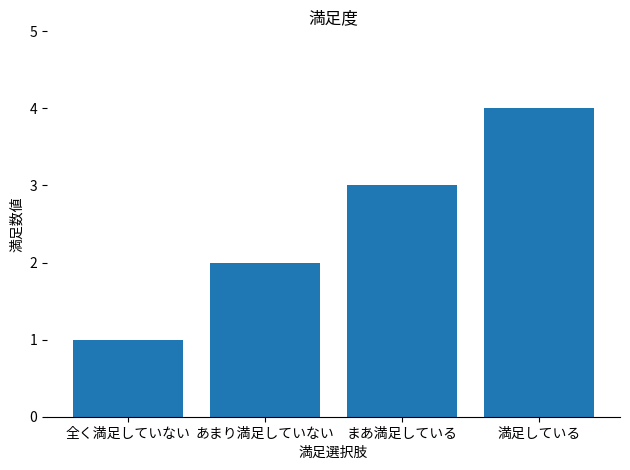

Read the value at まあ満足している.

3